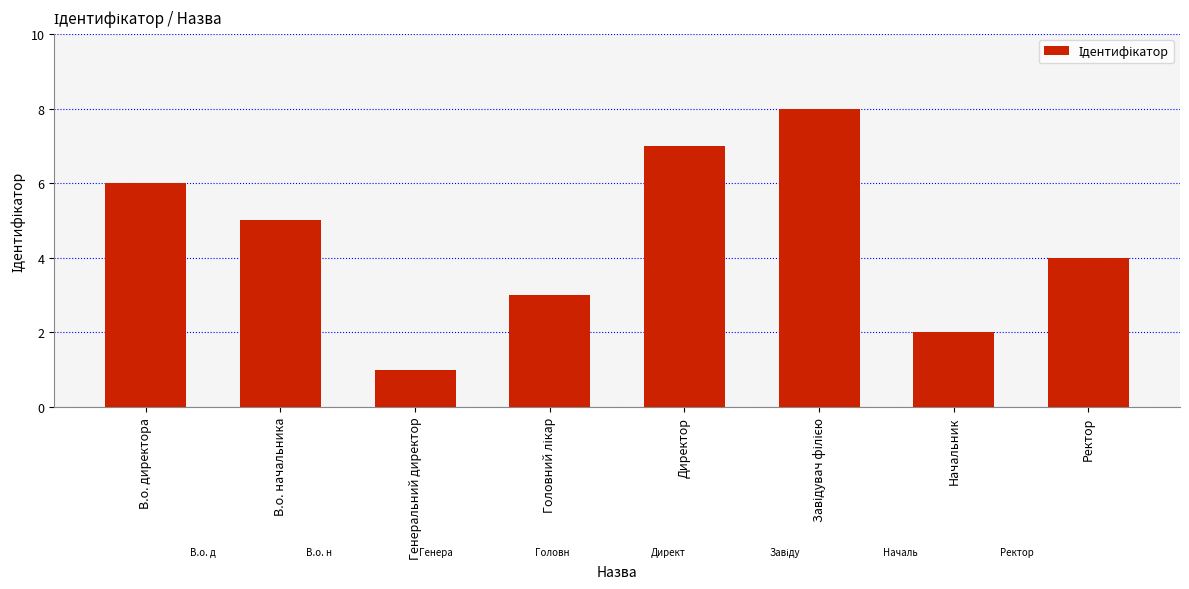

What is the difference between the maximum and minimum values?

7